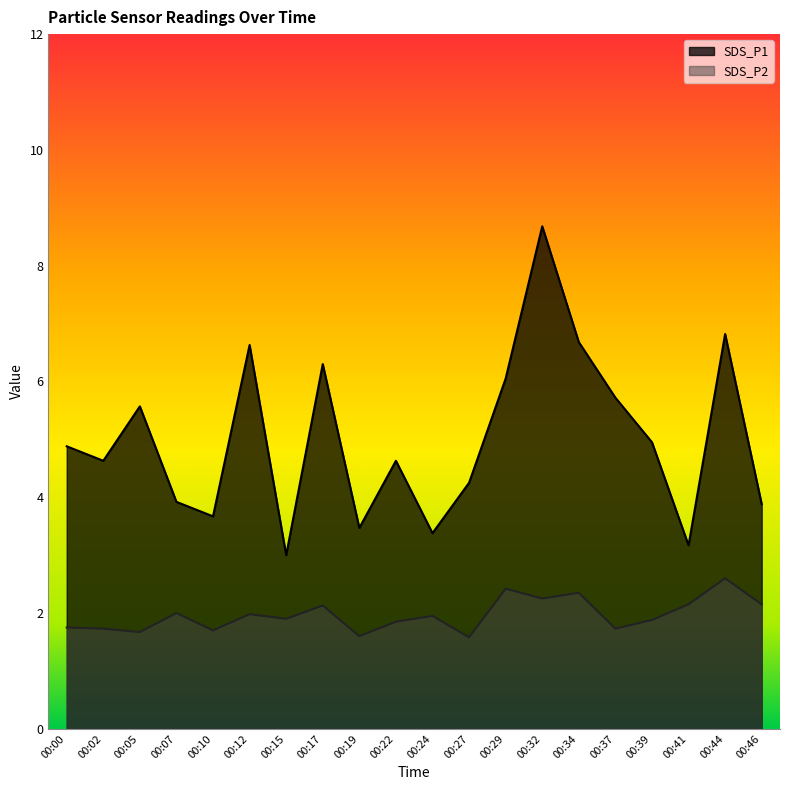

Does the chart display data point markers on the line(s)?

No